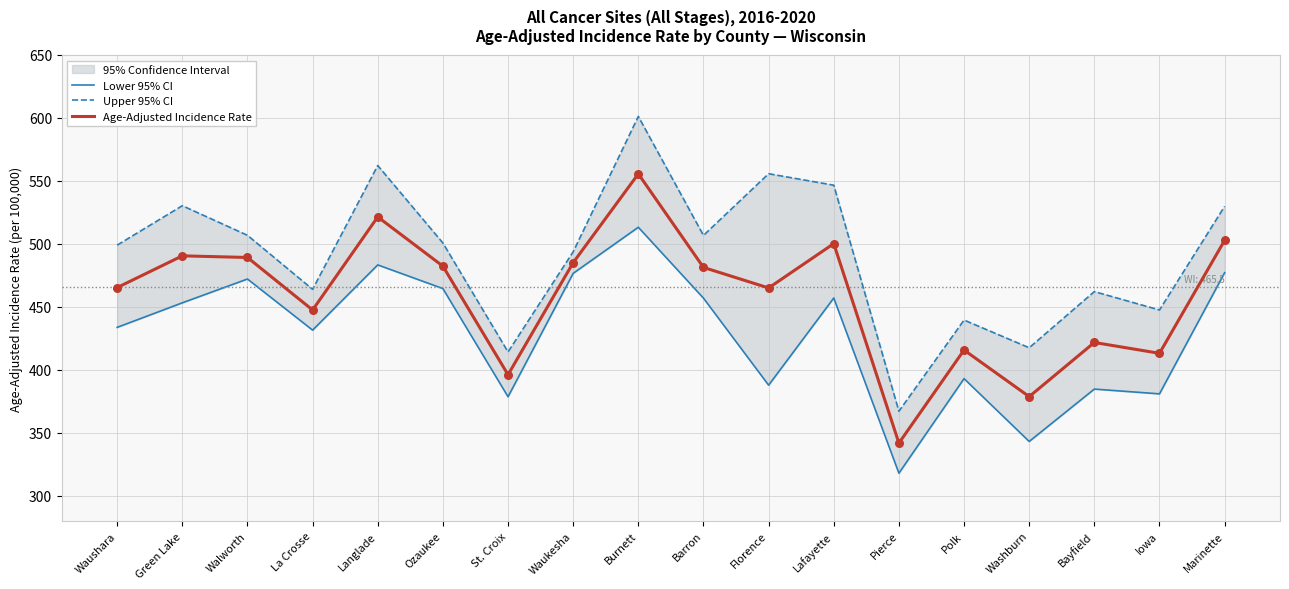

Which series reaches the maximum Y coordinate?

Upper 95% CI